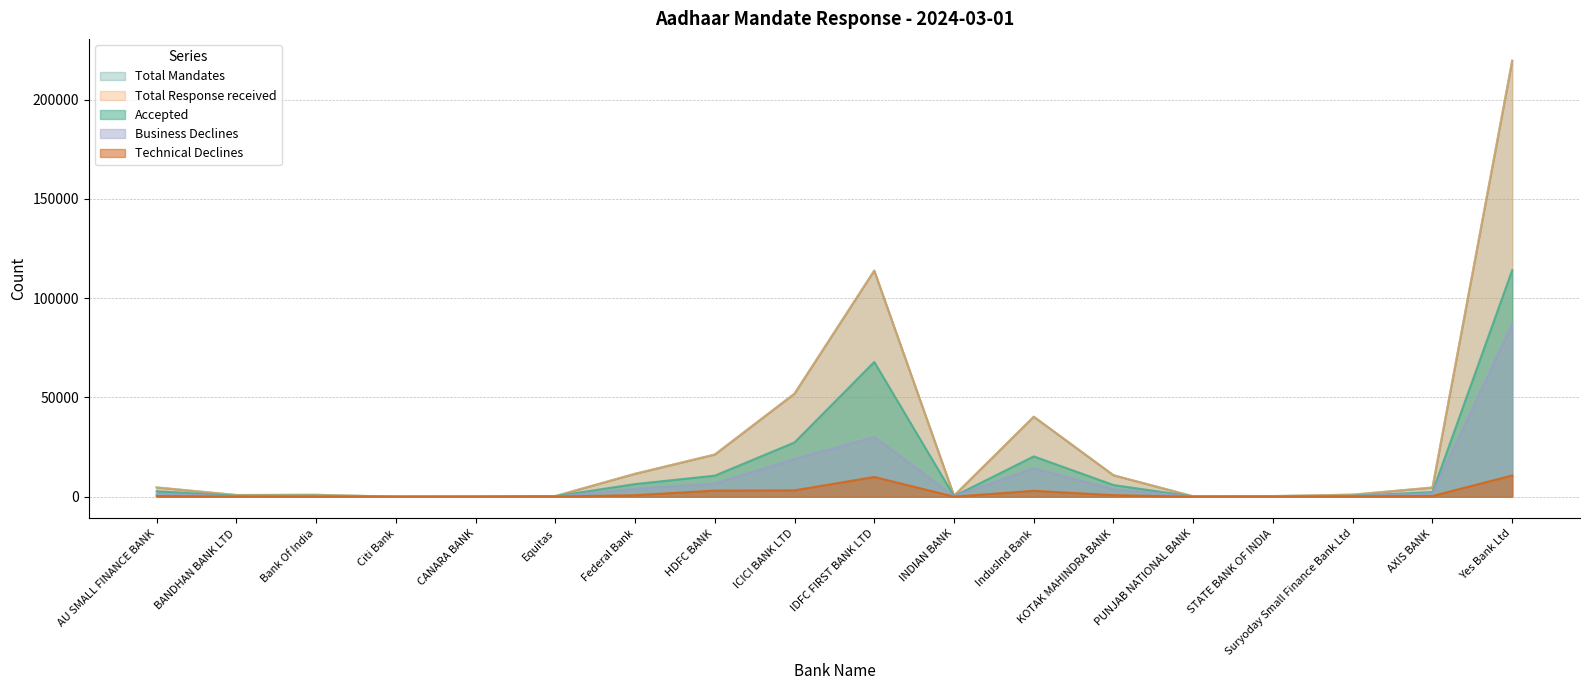

How many data points in Business Declines are above 1437?

8